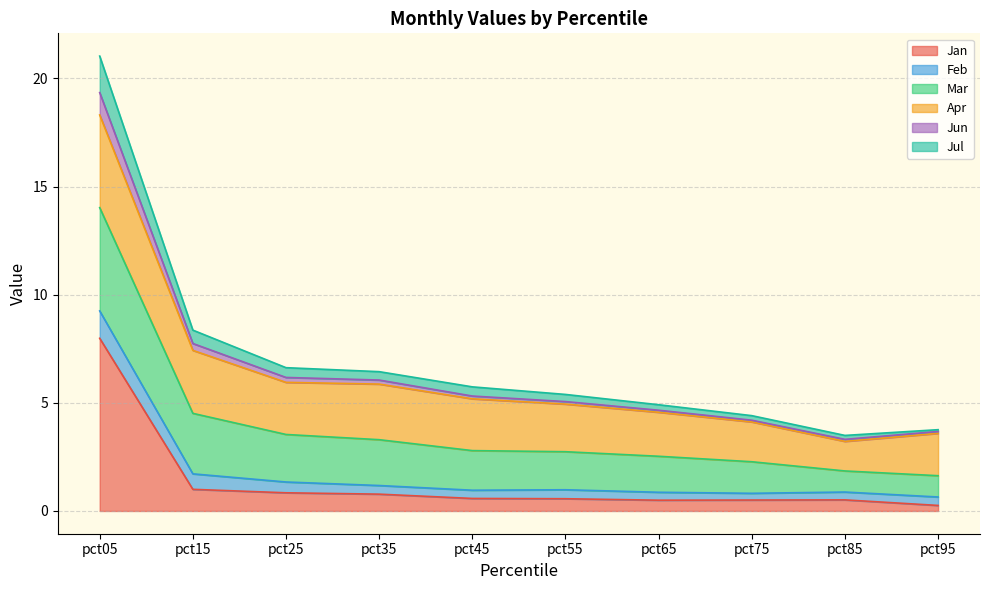

At which category is the sum across all series the highest?

pct05